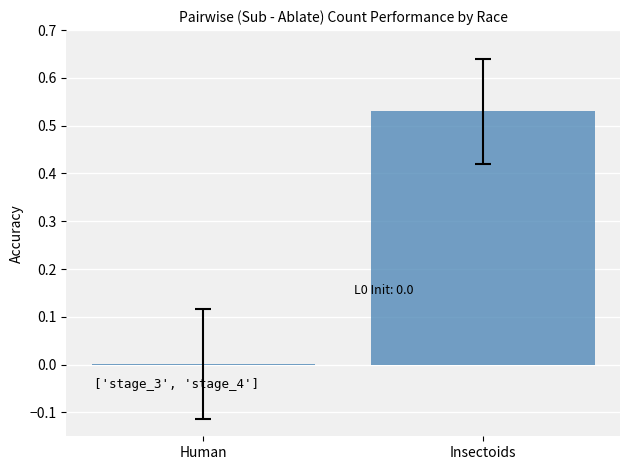

What is the average value?

0.3